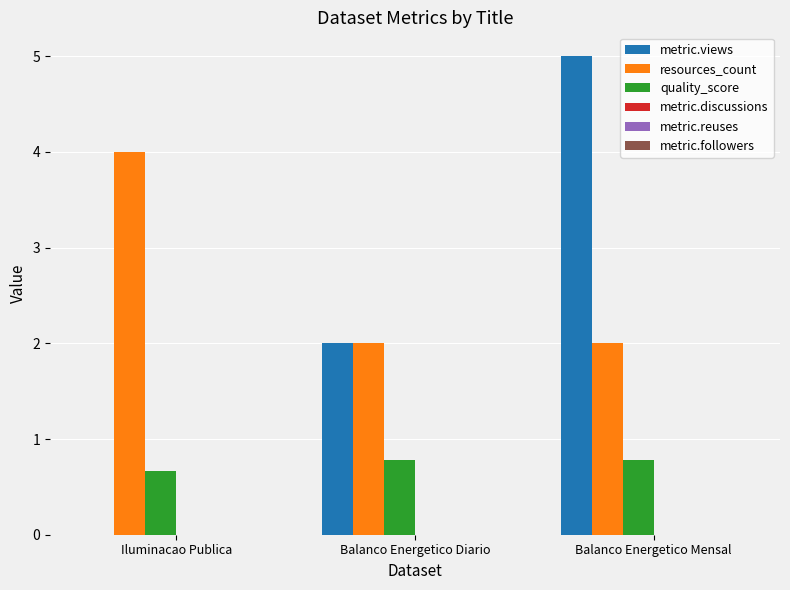

Reading left to right, list all the values displayed in this chart.

metric.views: Iluminacao Publica=0.0	Balanco Energetico Diario=2.0	Balanco Energetico Mensal=5.0
resources_count: Iluminacao Publica=4.0	Balanco Energetico Diario=2.0	Balanco Energetico Mensal=2.0
quality_score: Iluminacao Publica=0.7	Balanco Energetico Diario=0.8	Balanco Energetico Mensal=0.8